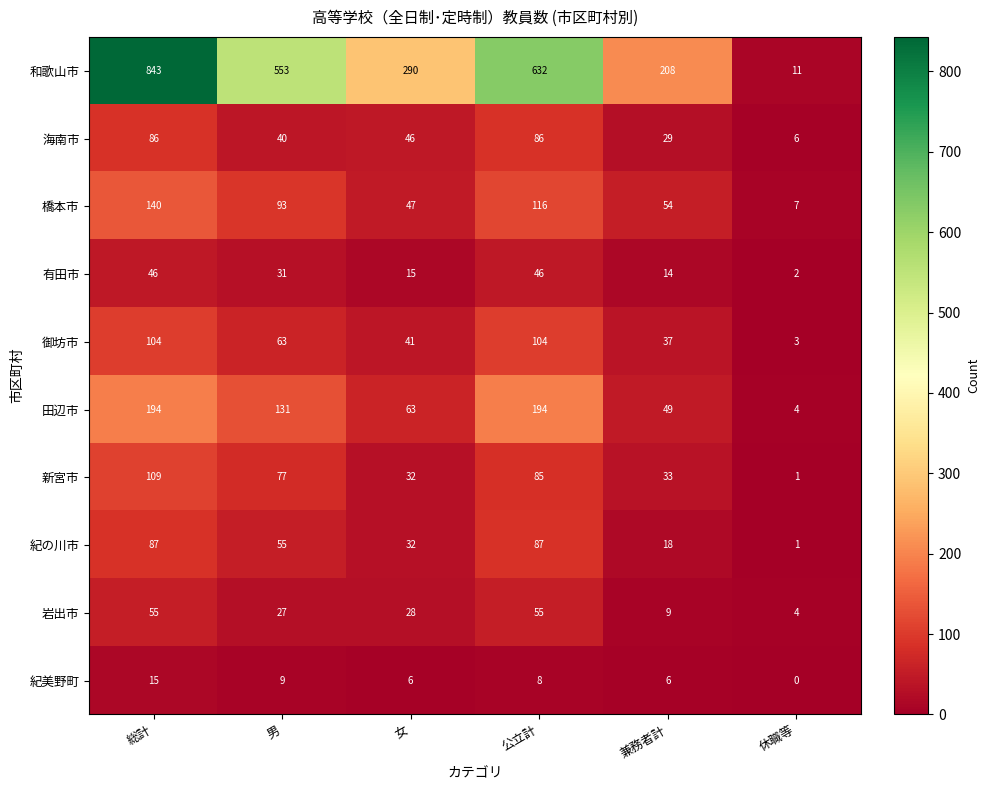

What is the sum of all 新宮市 values?

337